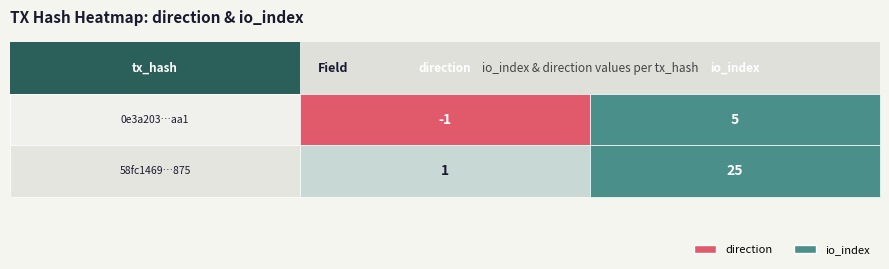

The value of 58fc1469bbdae4551e8b3ef75587106342cf875 at 0 is 1. True or false?

True